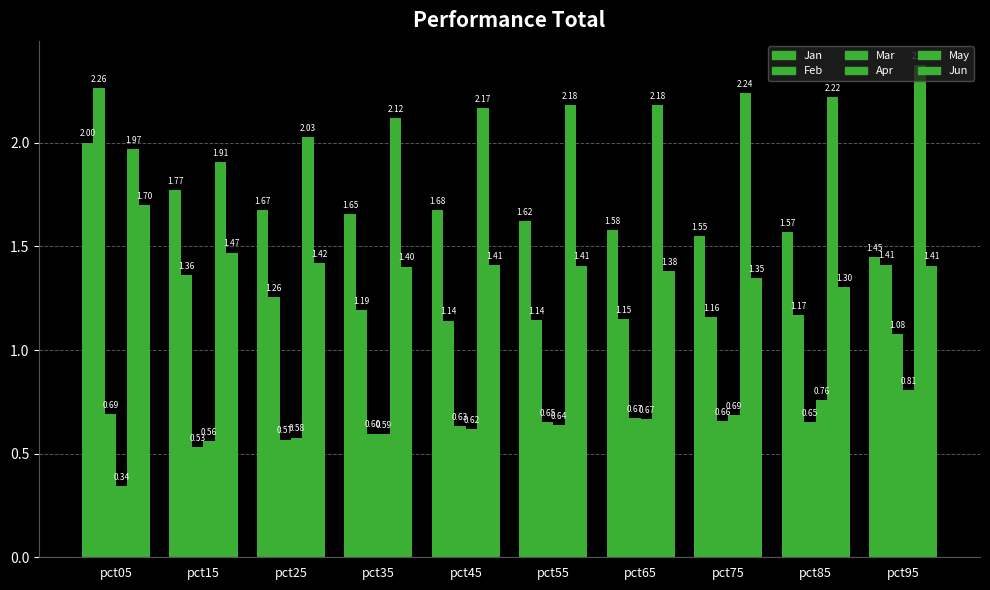

What is the value of the Mar bar at the 7th from the left?

0.7